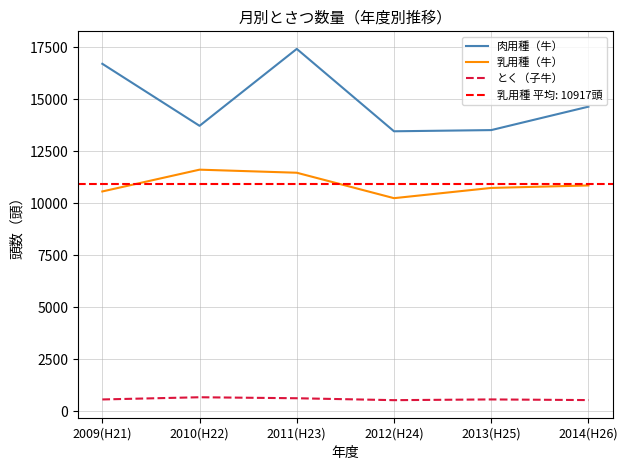

True or false: 乳用種（牛） has a value of 15548 at 2010(H22).

False